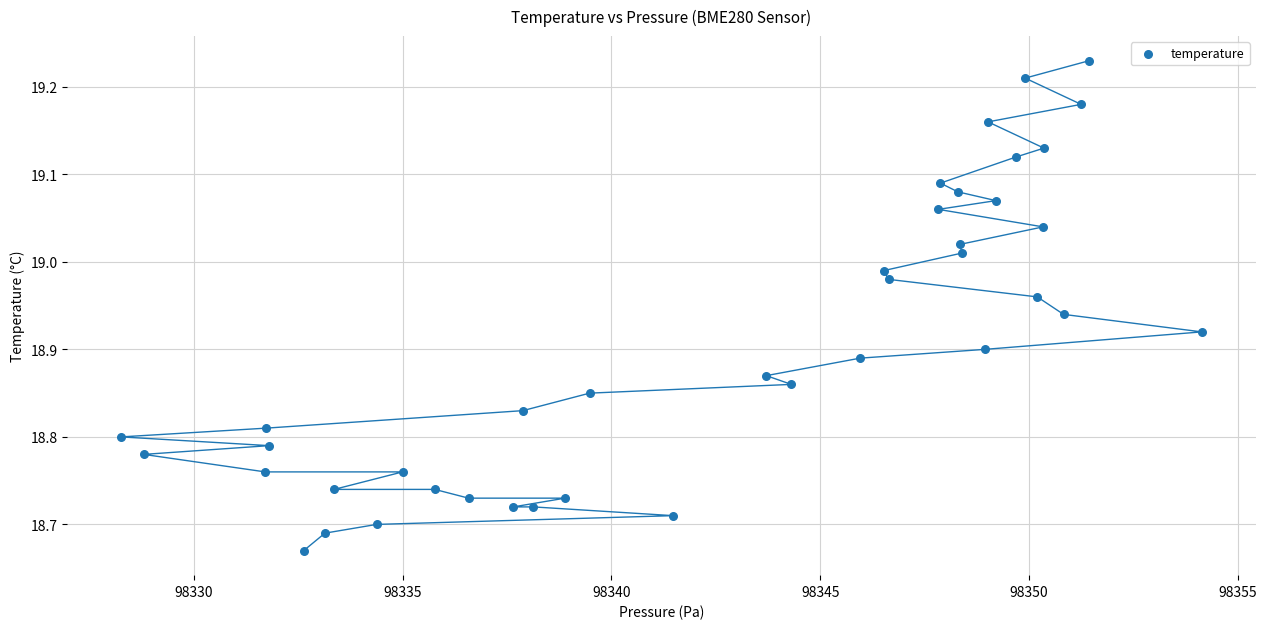

What is the range of Y values (max minus min)?

0.6